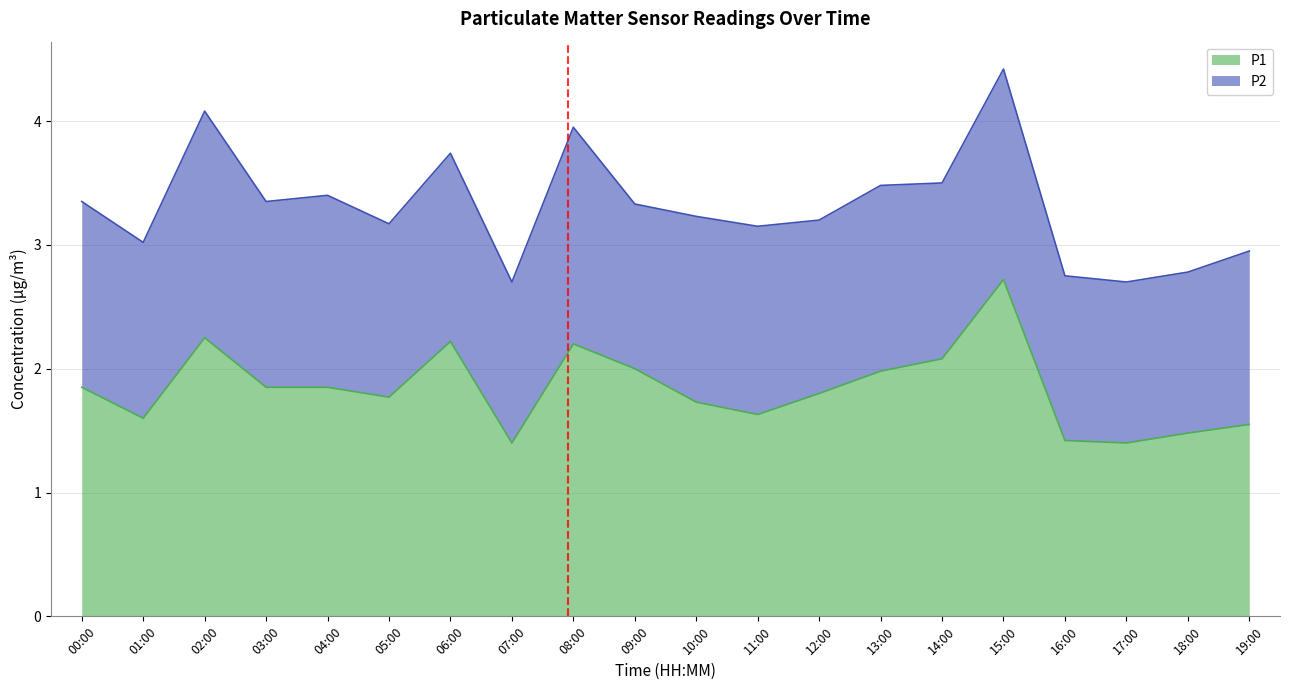

What is the smallest value displayed?

1.4